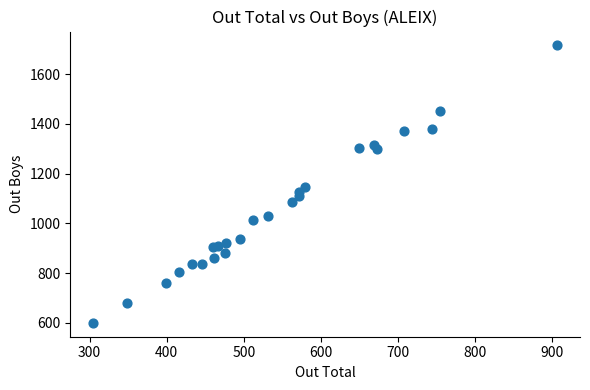

What is the range of X values (max minus min)?

601